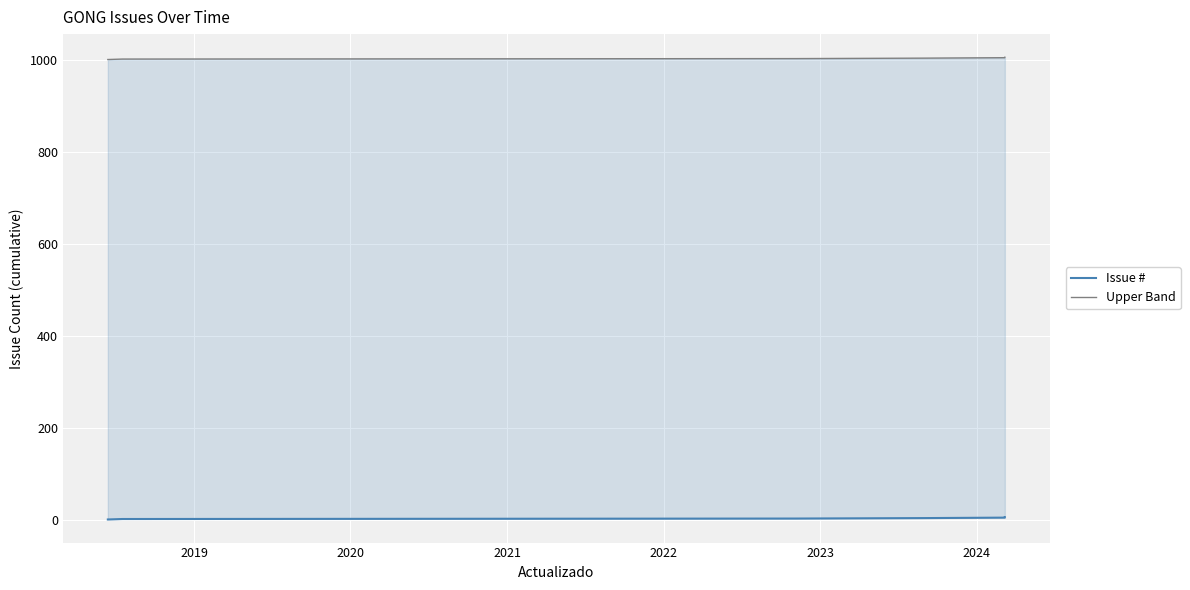

True or false: Issue # has a value of 3 at 2021.

False